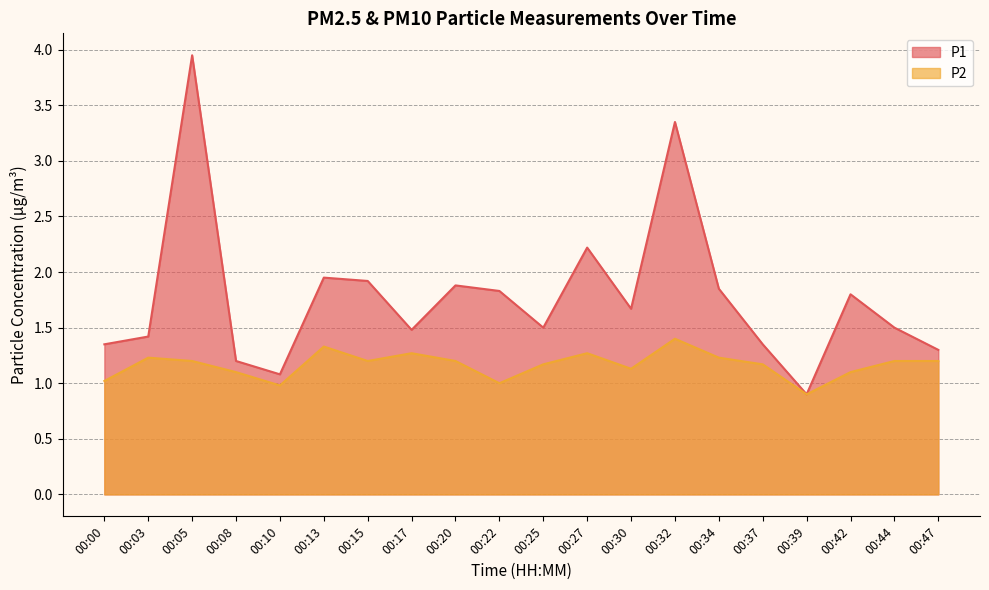

At how many categories does at least one series exceed 1?

19